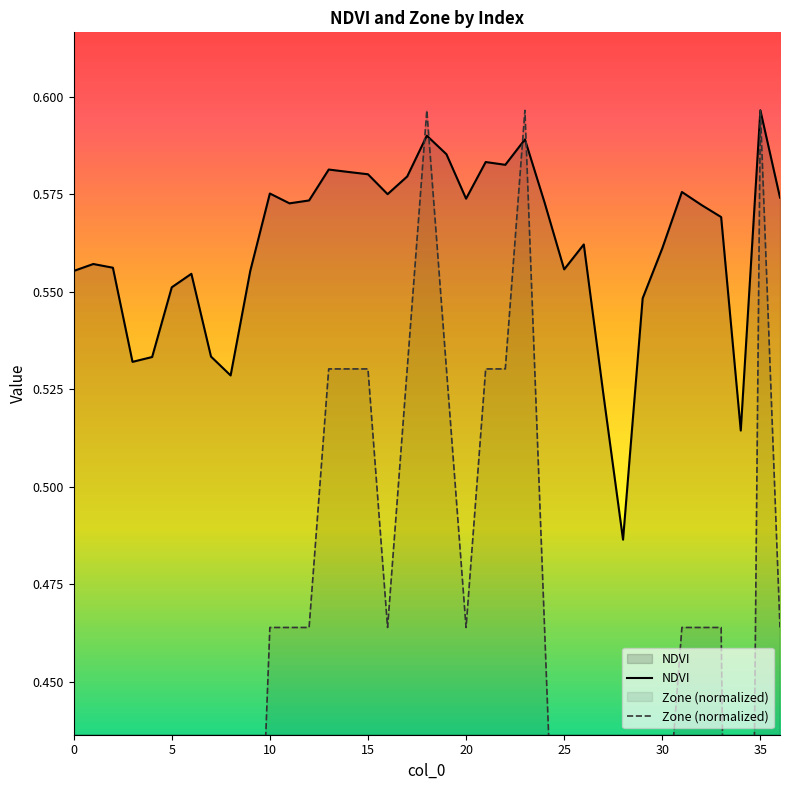

Reading left to right, what are all the values shown in this chart?

NDVI: 0.6	0.6	0.6	0.5	0.5	0.6	0.6	0.5	0.5	0.6	0.6	0.6	0.6	0.6	0.6	0.6	0.6	0.6	0.6	0.6	0.6	0.6	0.6	0.6	0.6	0.6	0.6	0.5	0.5	0.5	0.6	0.6	0.6	0.6	0.5	0.6	0.6
Zone (normalized): 0.3	0.3	0.3	0.2	0.2	0.3	0.3	0.2	0.1	0.3	0.5	0.5	0.5	0.5	0.5	0.5	0.5	0.5	0.6	0.5	0.5	0.5	0.5	0.6	0.5	0.3	0.4	0.1	0.0	0.3	0.4	0.5	0.5	0.5	0.1	0.6	0.5